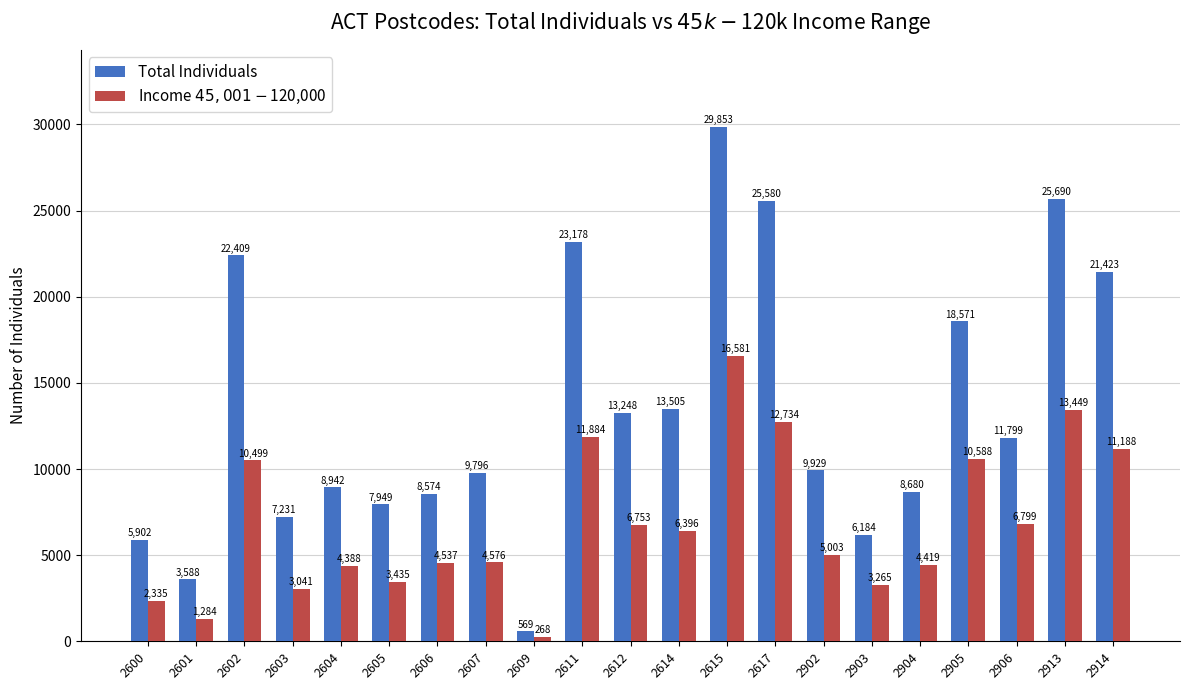

Reading right to left, extract all data points from this chart.

Total Individuals: 21423	25690	11799	18571	8680	6184	9929	25580	29853	13505	13248	23178	569	9796	8574	7949	8942	7231	22409	3588	5902
Income $45,001-$120,000: 11188	13449	6799	10588	4419	3265	5003	12734	16581	6396	6753	11884	268	4576	4537	3435	4388	3041	10499	1284	2335